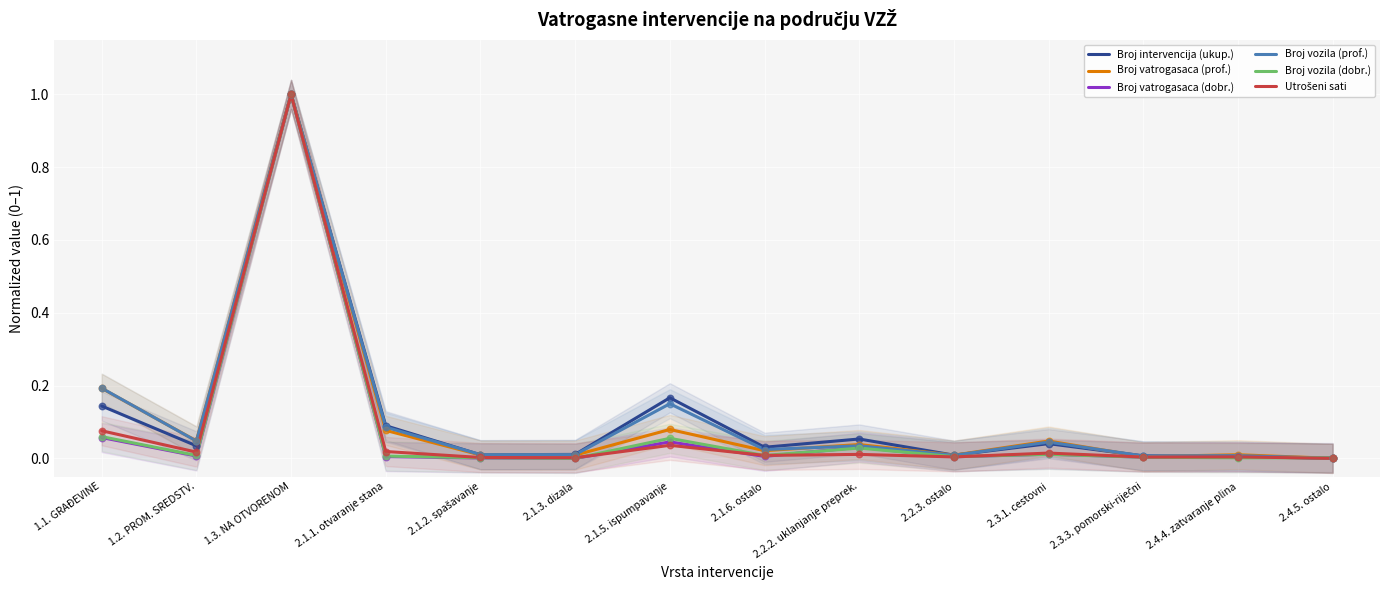

Which series contains the highest Y value?

Broj intervencija (ukup.)